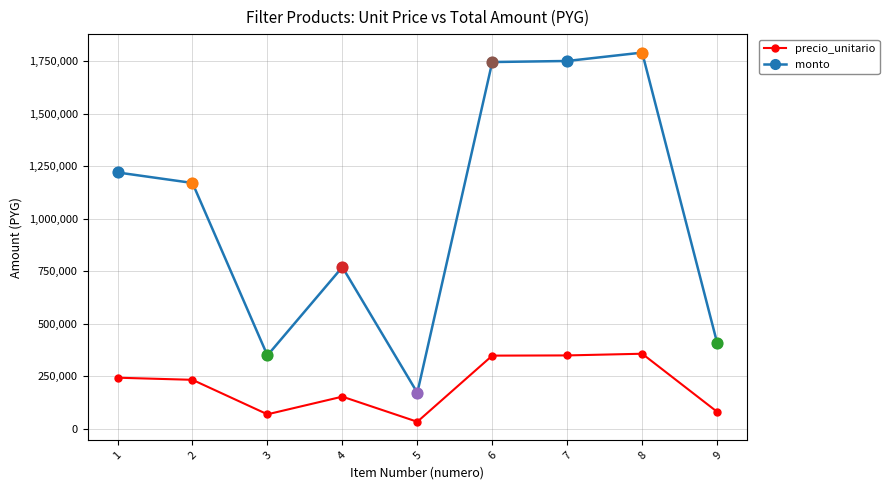

At which category is the sum across all series the highest?

8